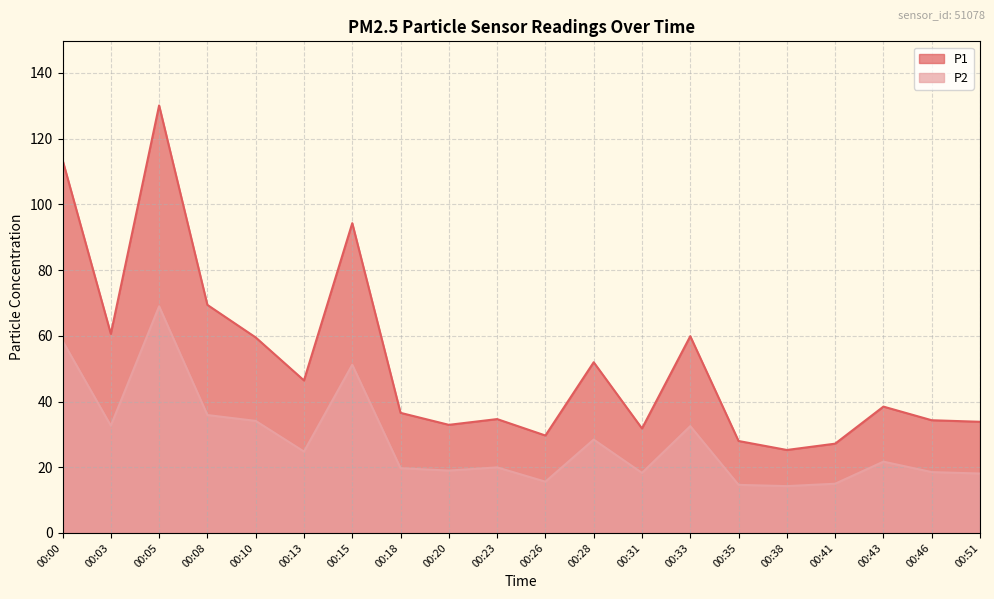

Which has a higher value, 00:13 or 00:26?

00:13